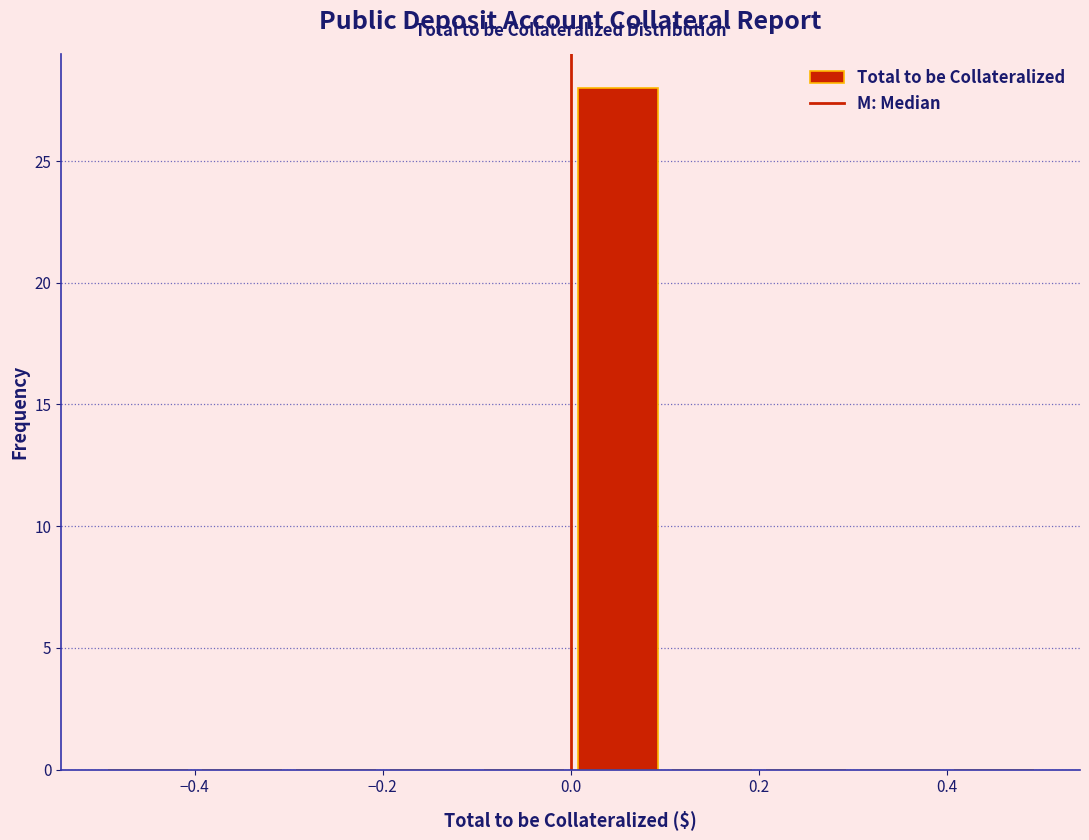

Reading left to right, list every bar in this chart as the range it spans on the x-axis followed by its height. The values are not printed on the chart, so give them approximately, as read against the axis.

-0.5 to -0.4: 0
-0.4 to -0.3: 0
-0.3 to -0.2: 0
-0.2 to -0.1: 0
-0.1 to 0.0: 0
0.0 to 0.1: 28
0.1 to 0.2: 0
0.2 to 0.3: 0
0.3 to 0.4: 0
0.4 to 0.5: 0